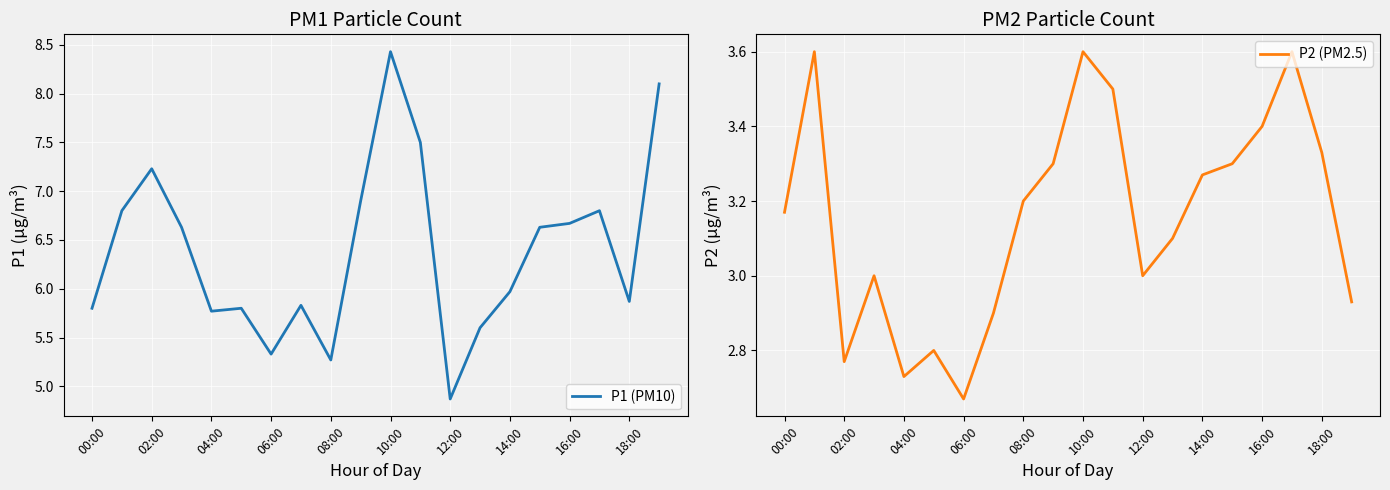

Reading left to right, what are all the values shown in this chart?

P1 (PM10): 5.8	6.8	7.2	6.6	5.8	5.8	5.3	5.8	5.3	6.9	8.4	7.5	4.9	5.6	6.0	6.6	6.7	6.8	5.9	8.1
P2 (PM2.5): 3.2	3.6	2.8	3.0	2.7	2.8	2.7	2.9	3.2	3.3	3.6	3.5	3.0	3.1	3.3	3.3	3.4	3.6	3.3	2.9